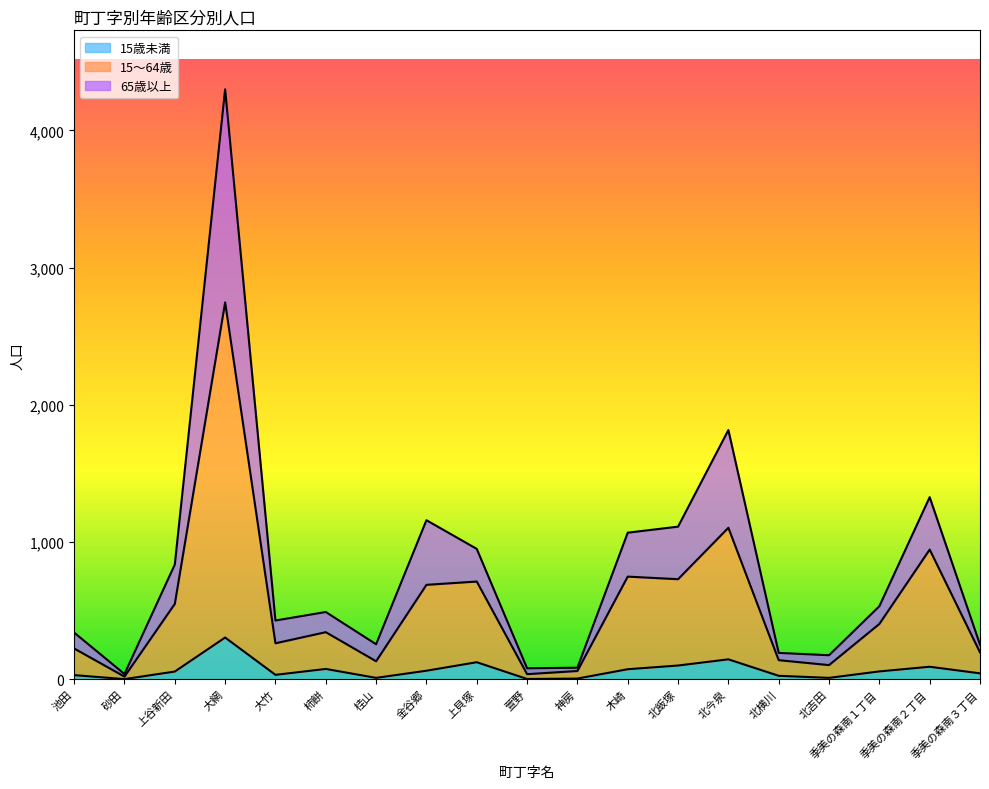

What is the smallest value displayed?

1